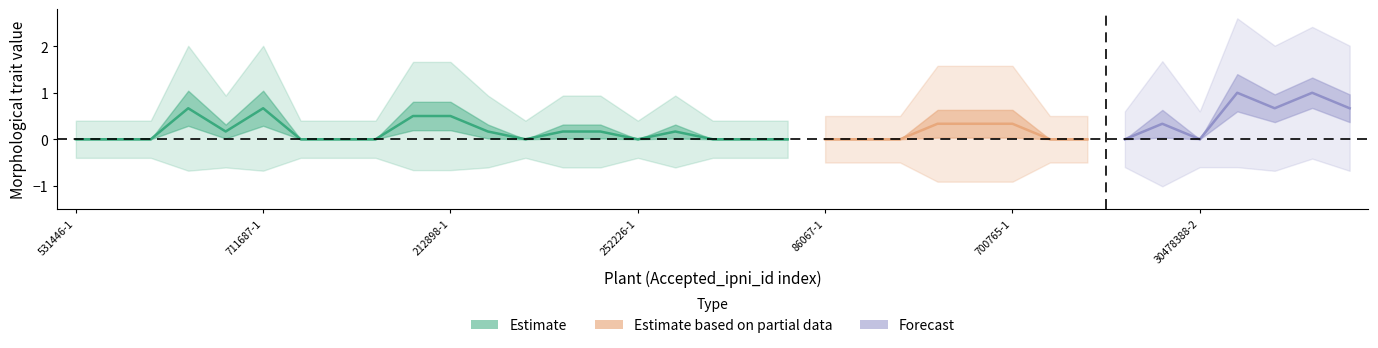

How many categories are shown in the chart?

35